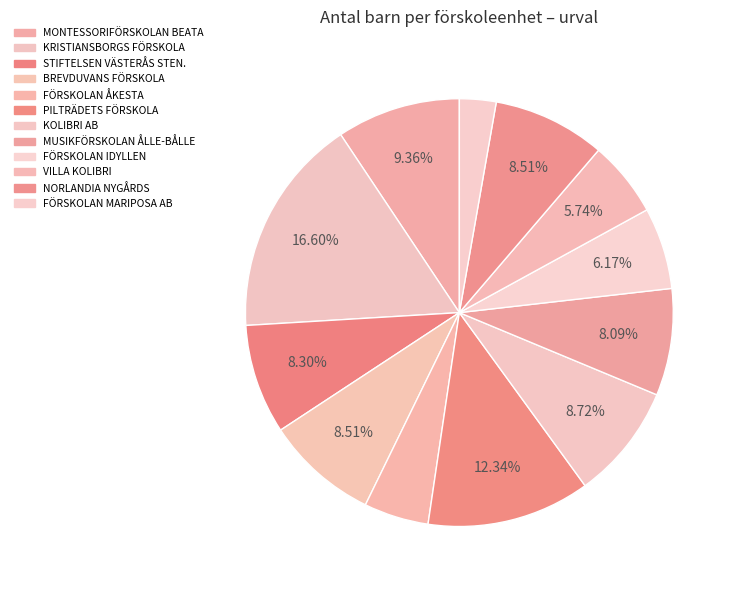

Count the number of slices in the pie.

12